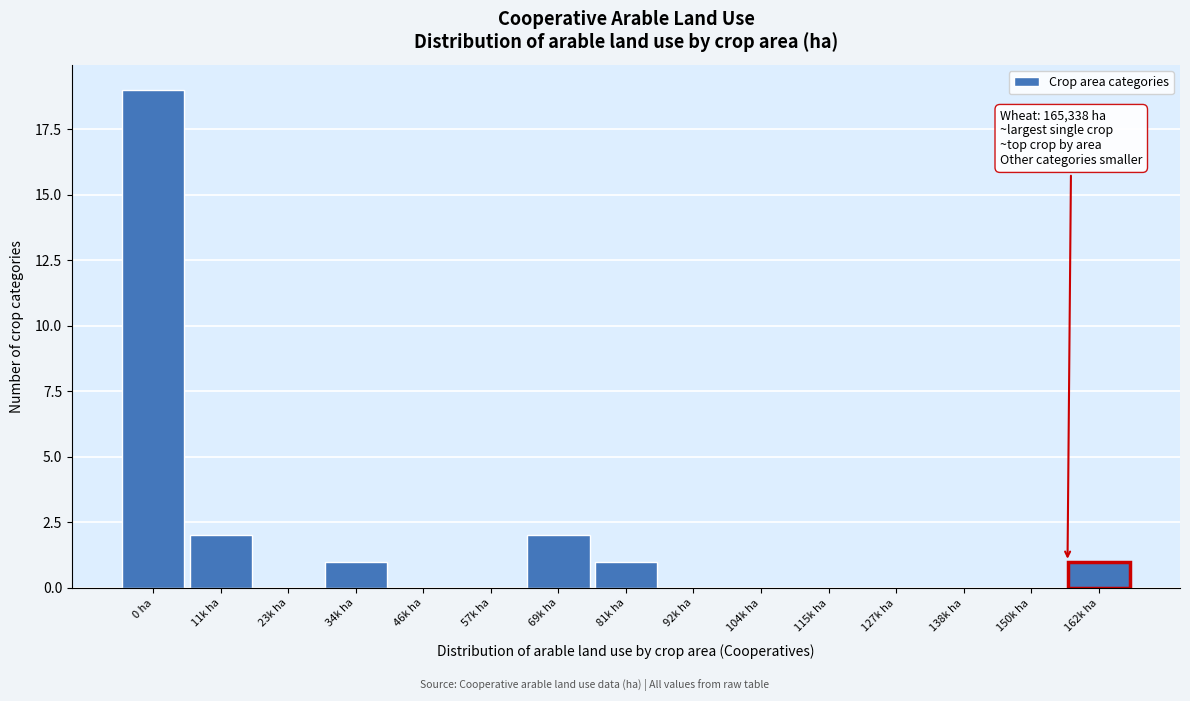

Reading left to right, extract all data points from this chart.

0 ha=19	11k ha=2	23k ha=0	34k ha=1	46k ha=0	57k ha=0	69k ha=2	81k ha=1	92k ha=0	104k ha=0	115k ha=0	127k ha=0	138k ha=0	150k ha=0	162k ha=1